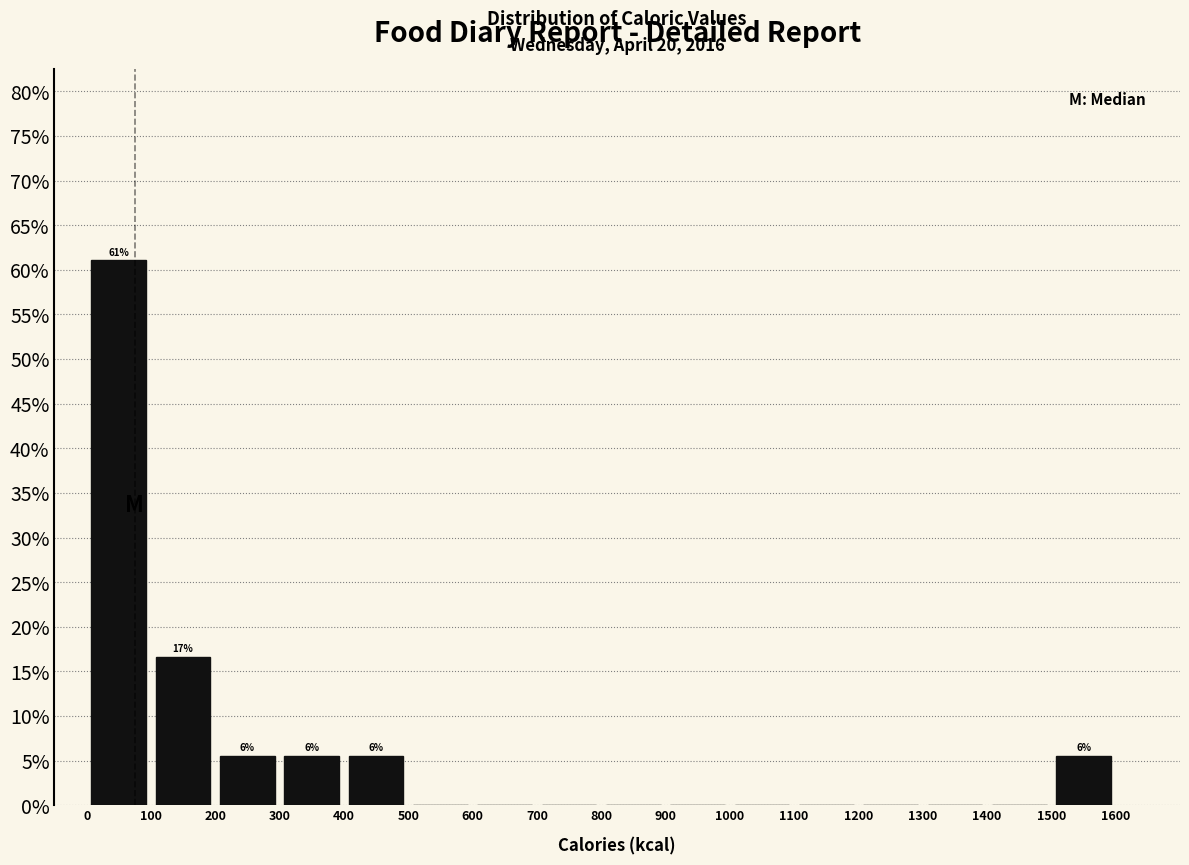

Which range on the x-axis has the tallest bar?

0 to 100